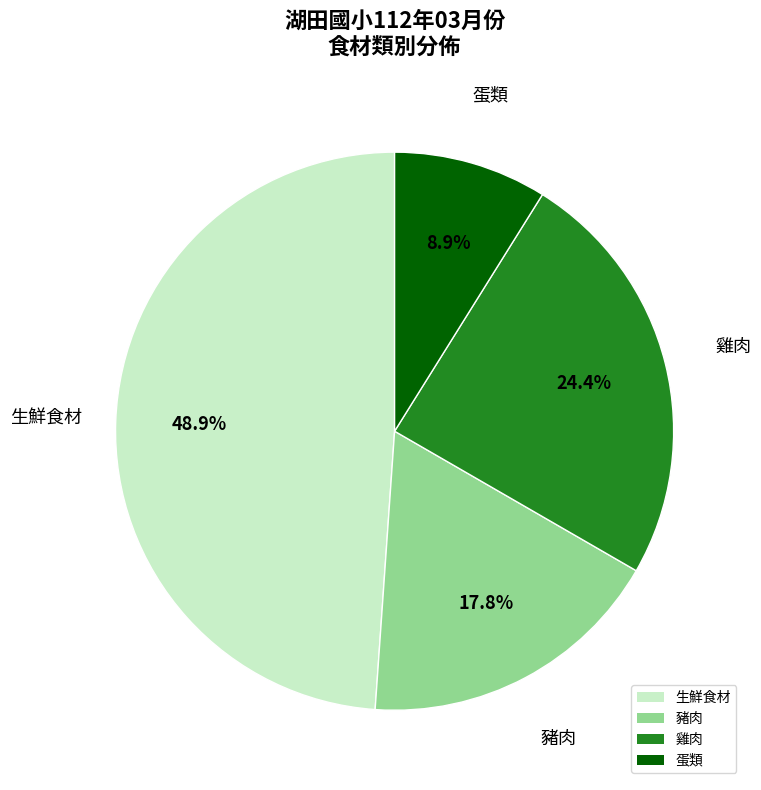

Which slice is the smallest?

蛋類